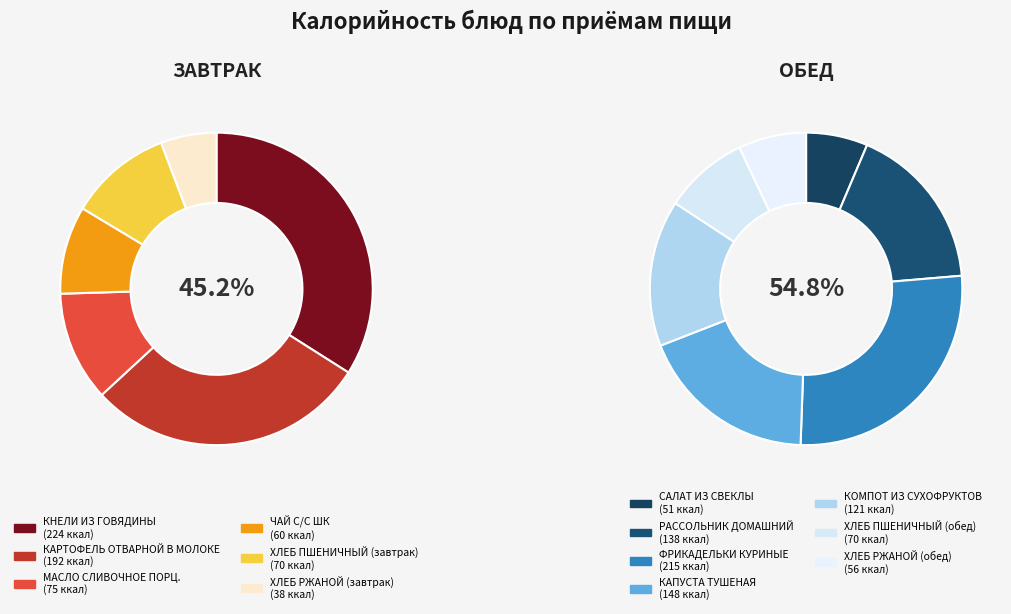

To the nearest percent, what is the difference between the ХЛЕБ ПШЕНИЧНЫЙ (завтрак) and РАССОЛЬНИК ДОМАШНИЙ slice percentages?

5%